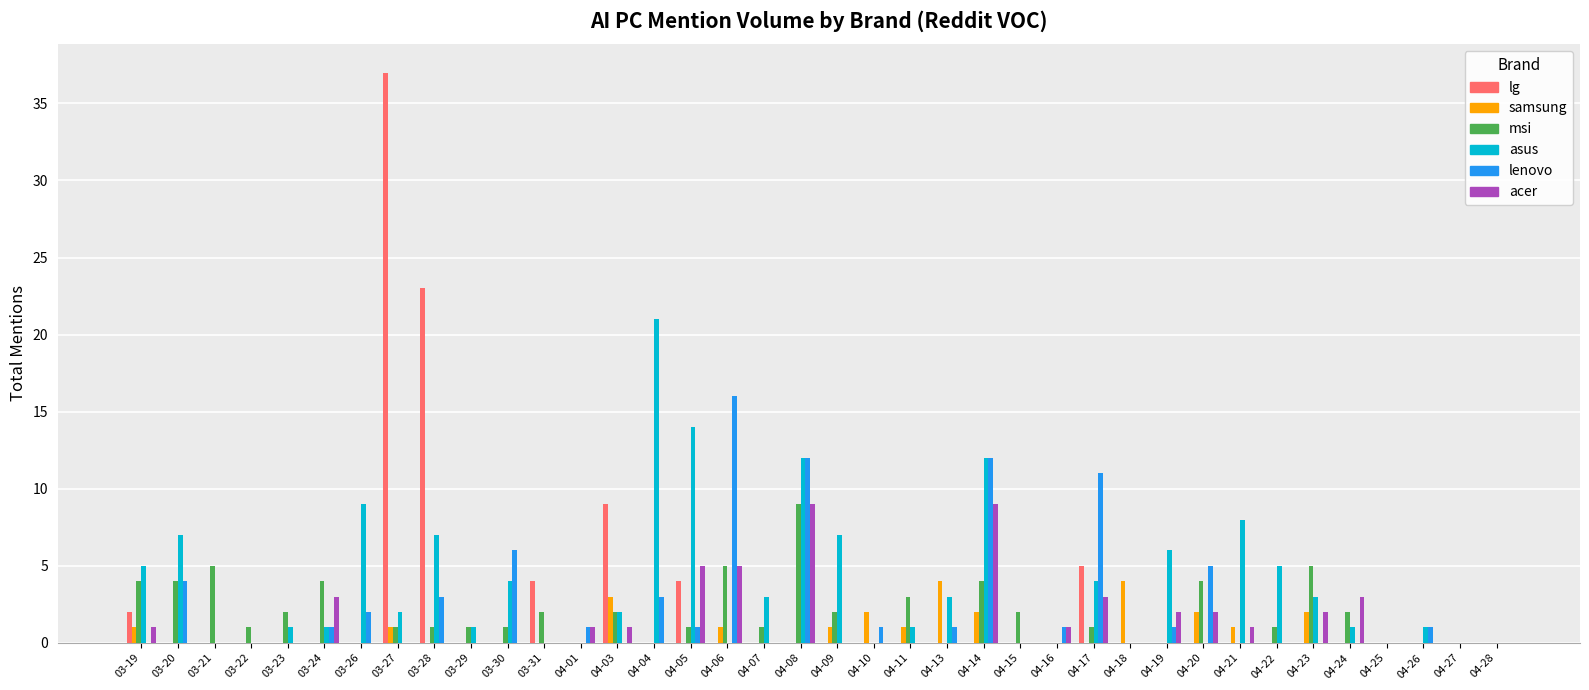

How many series are shown in this chart?

6